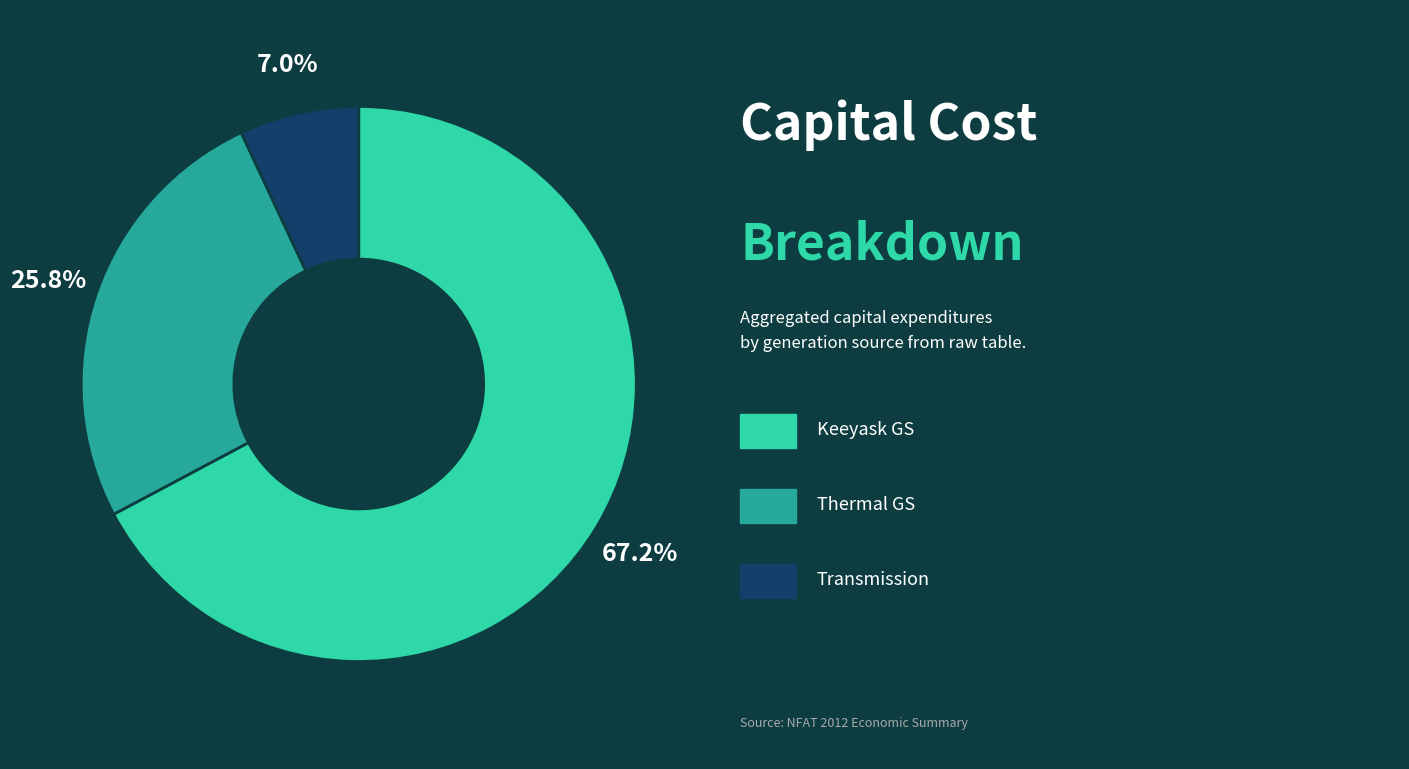

Does any single category account for the majority?

Yes